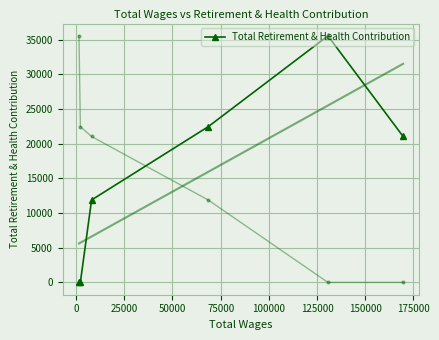

How many points are higher than both their immediate neighbors (excluding endpoints)?

1